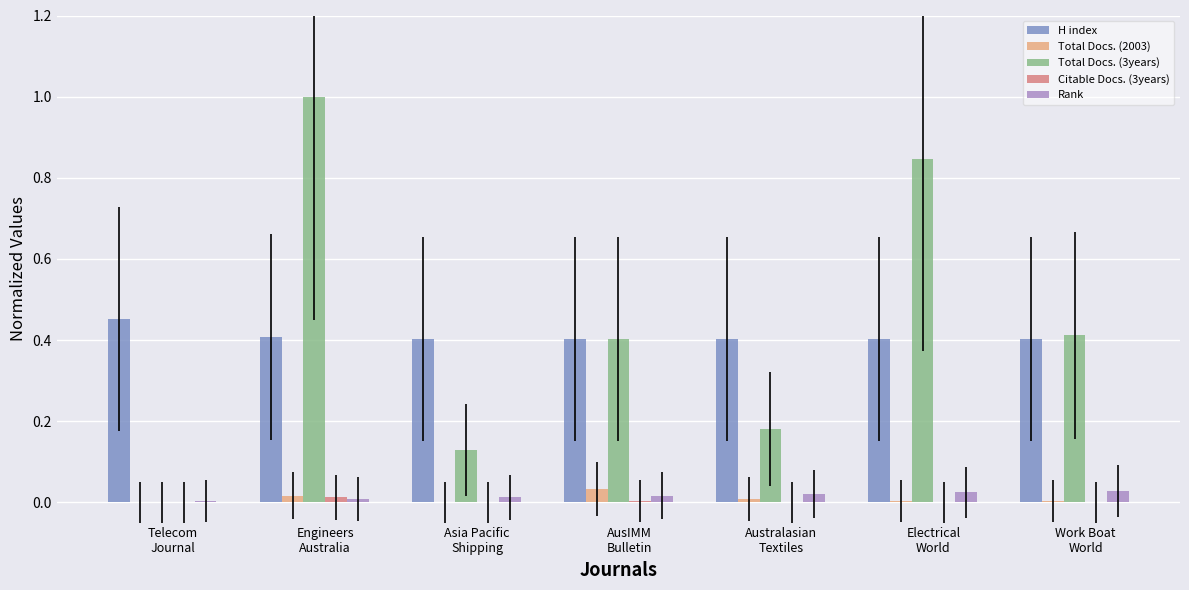

What is the maximum value shown in the chart?

1.0